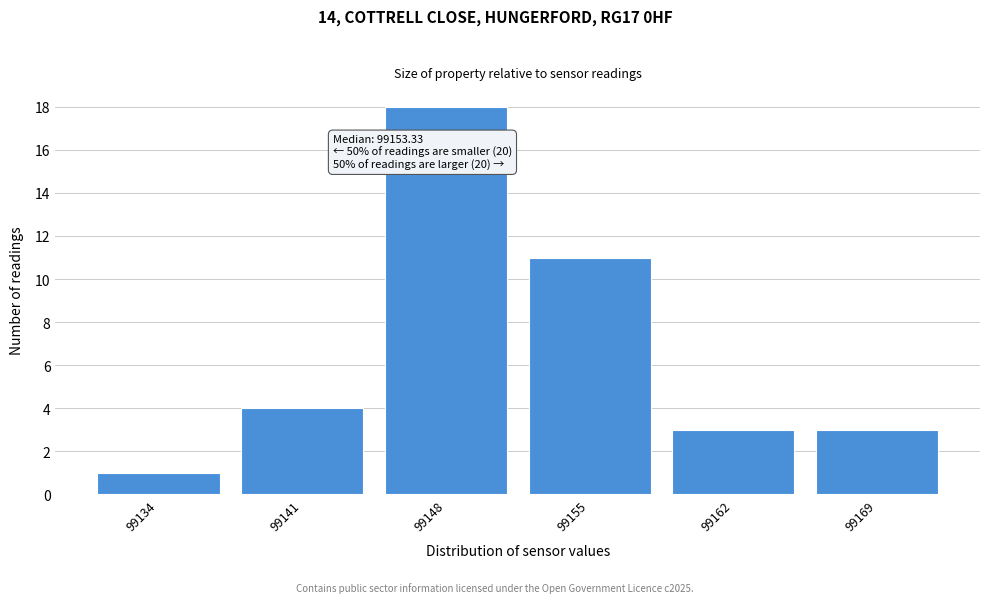

Reading left to right, extract all data points from this chart.

1	4	18	11	3	3